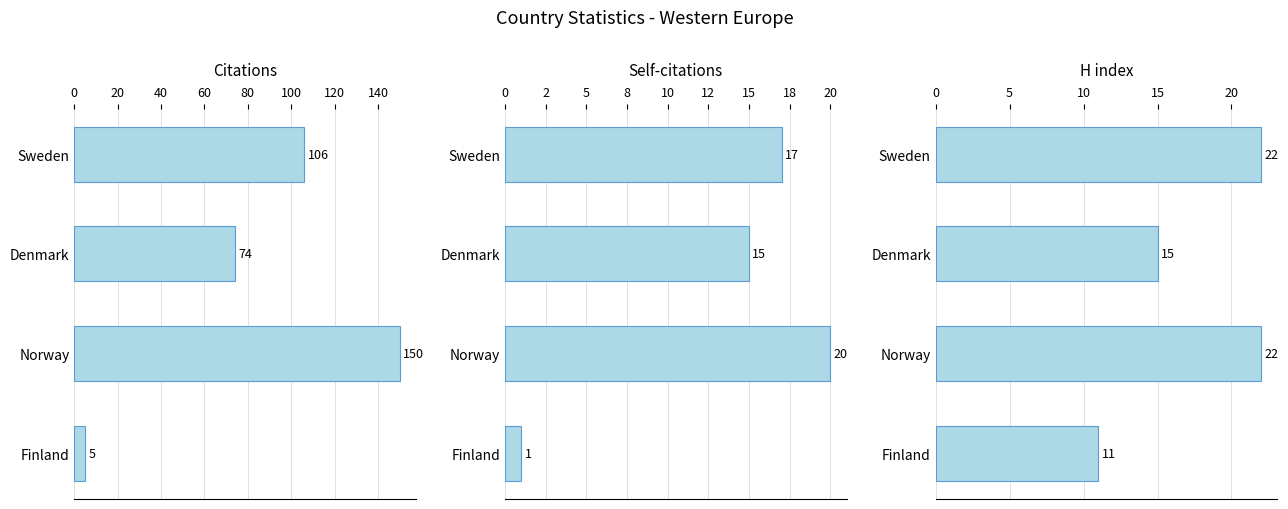

Count the number of data series in this chart.

3